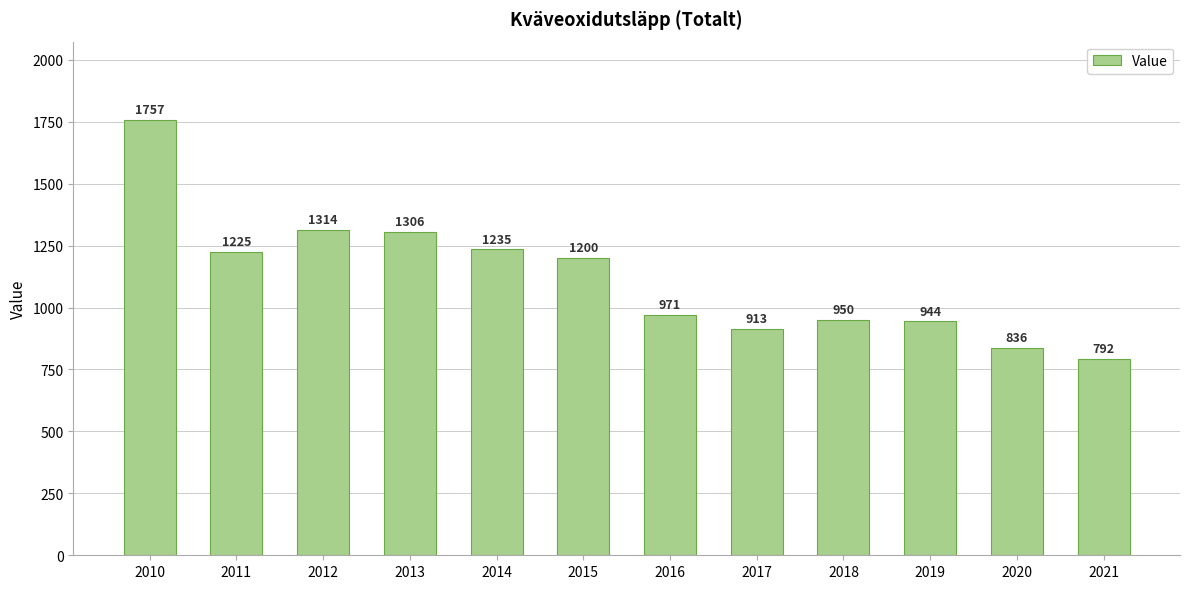

What is the difference between the second highest and second lowest values?

478